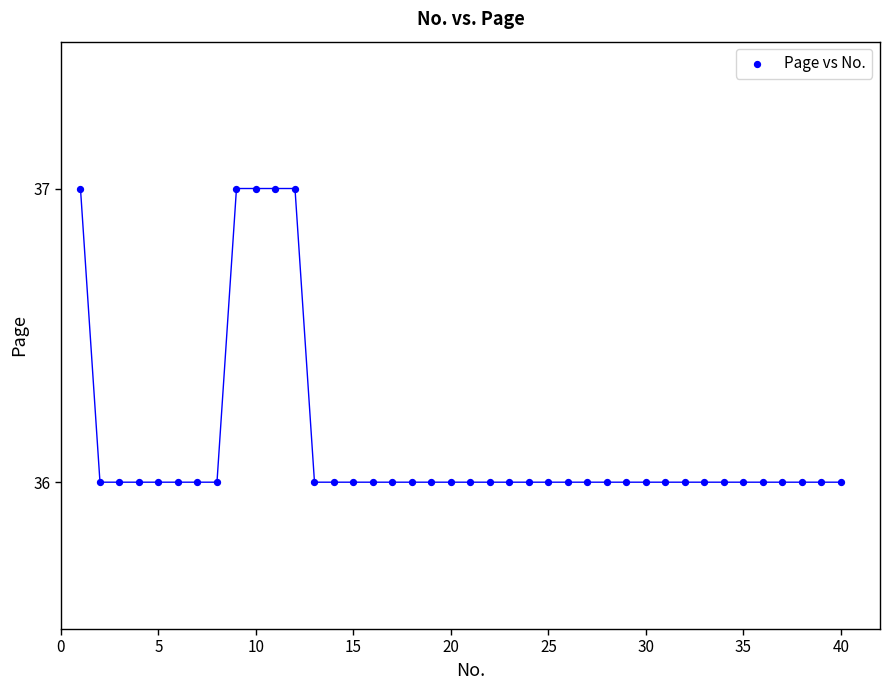

What is the range of X values (max minus min)?

39